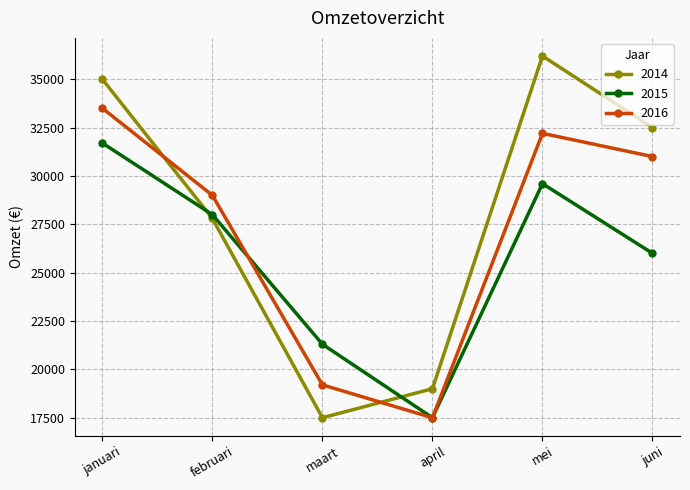

What is the average value of the 2015 series?

25683